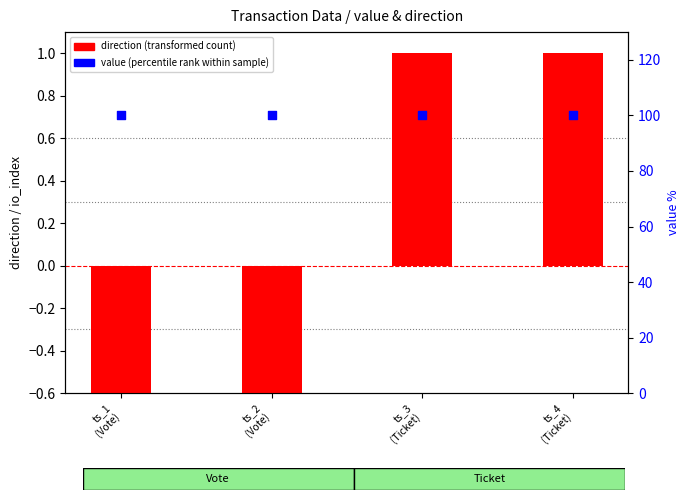

What are all the series names shown in the legend?

direction (transformed count), value (percentile rank within sample)